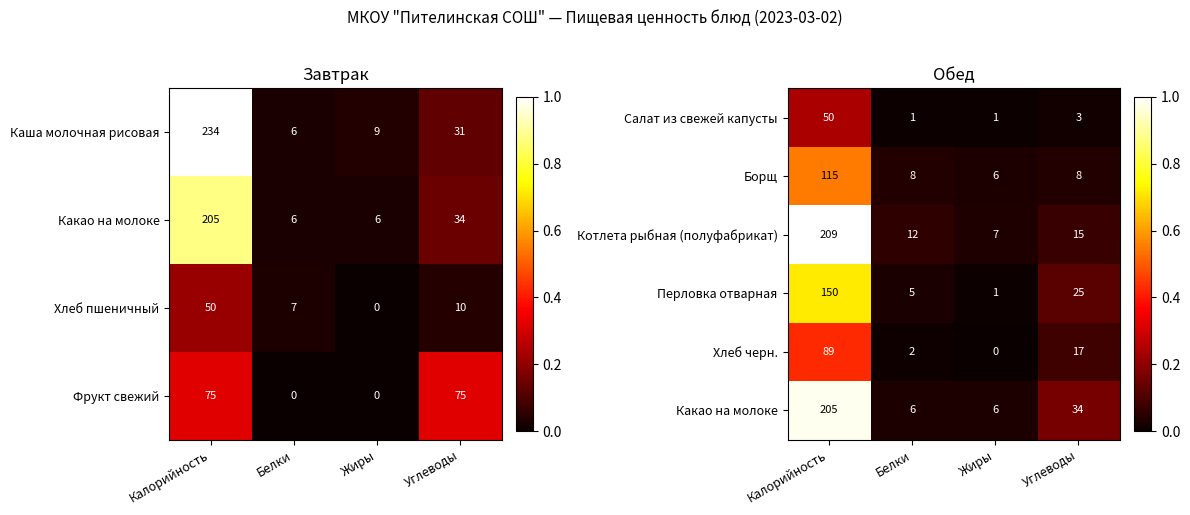

The Перловка отварная series shows 8 at Белки. True or false?

False